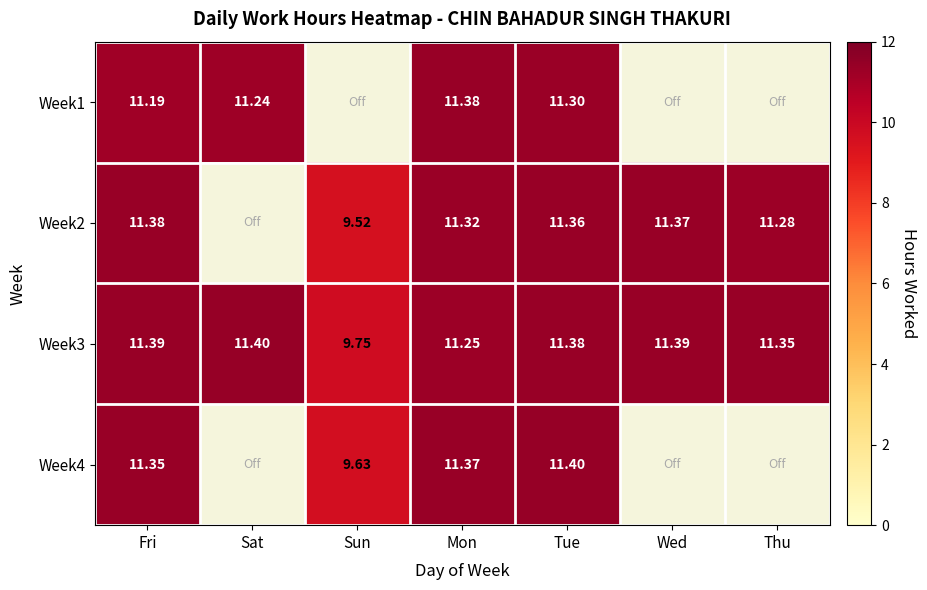

The Week4 series shows 0.0 at Sat. True or false?

True